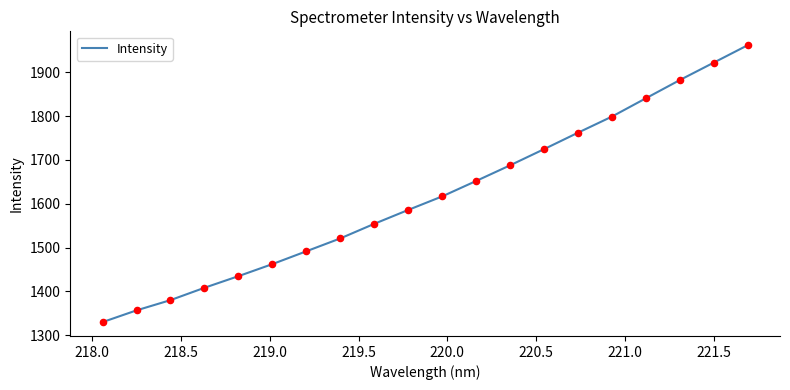

What is the greatest value displayed?

1961.8